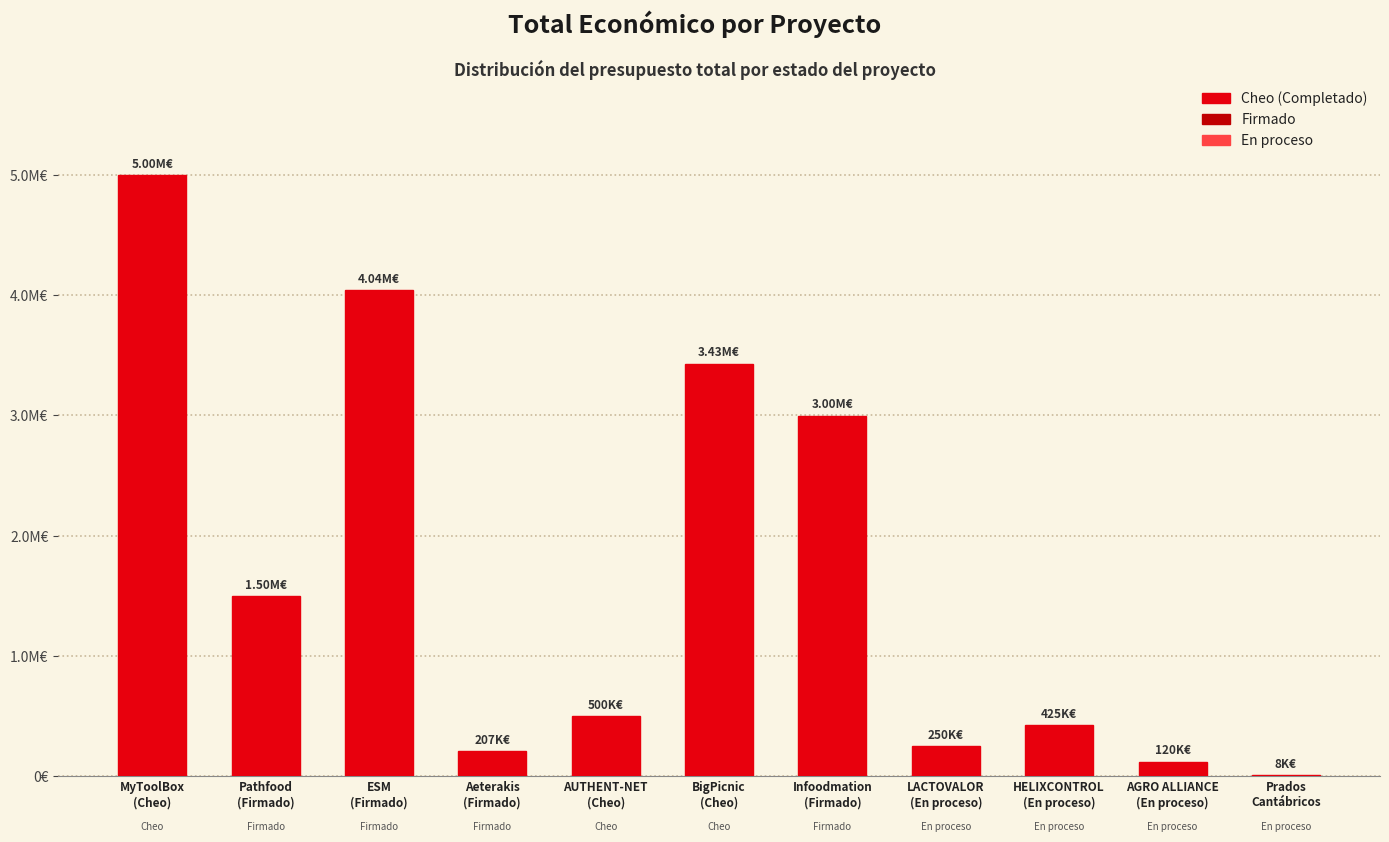

Reading left to right, what are all the values shown in this chart?

4997660	1498925	4041810	206641	499533	3428767	2998444	250000	424720	120000	7980